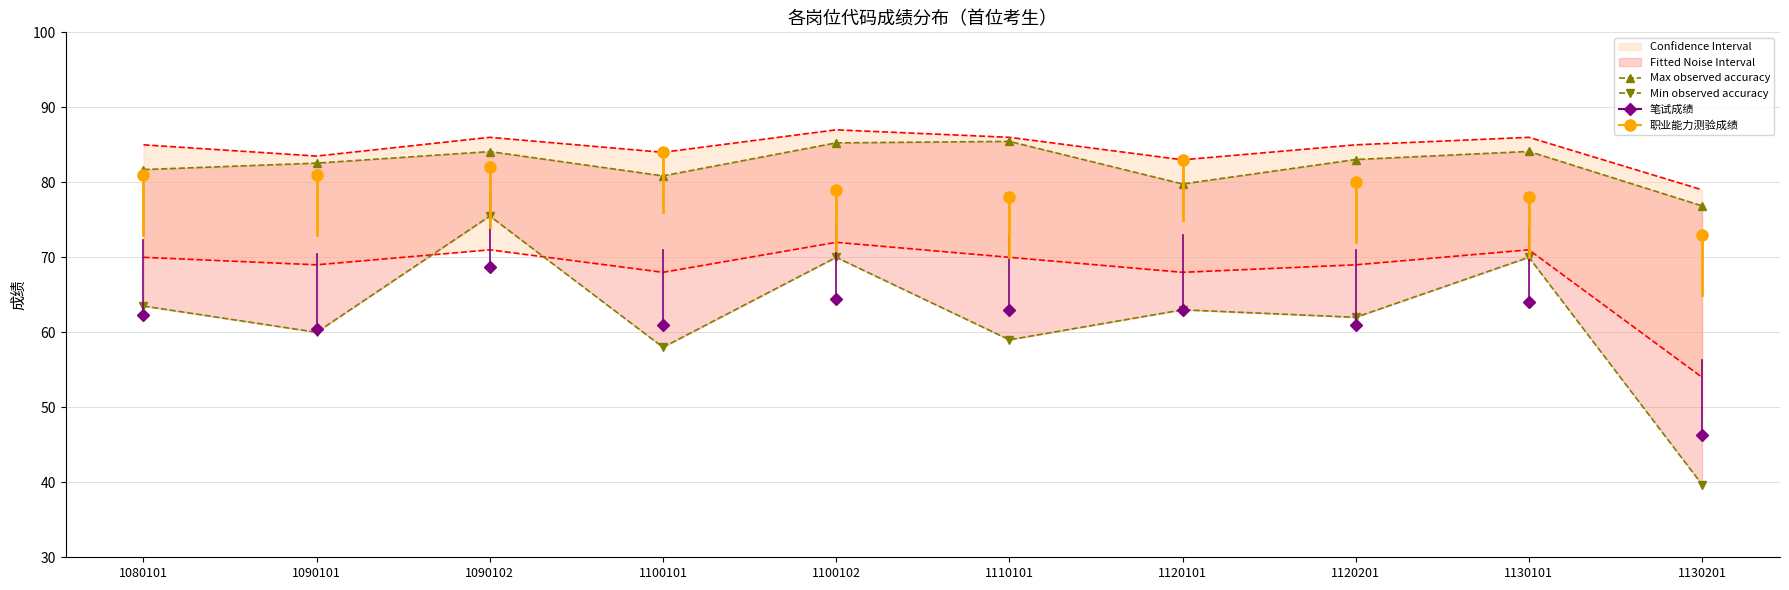

What is the smallest value displayed?

39.7